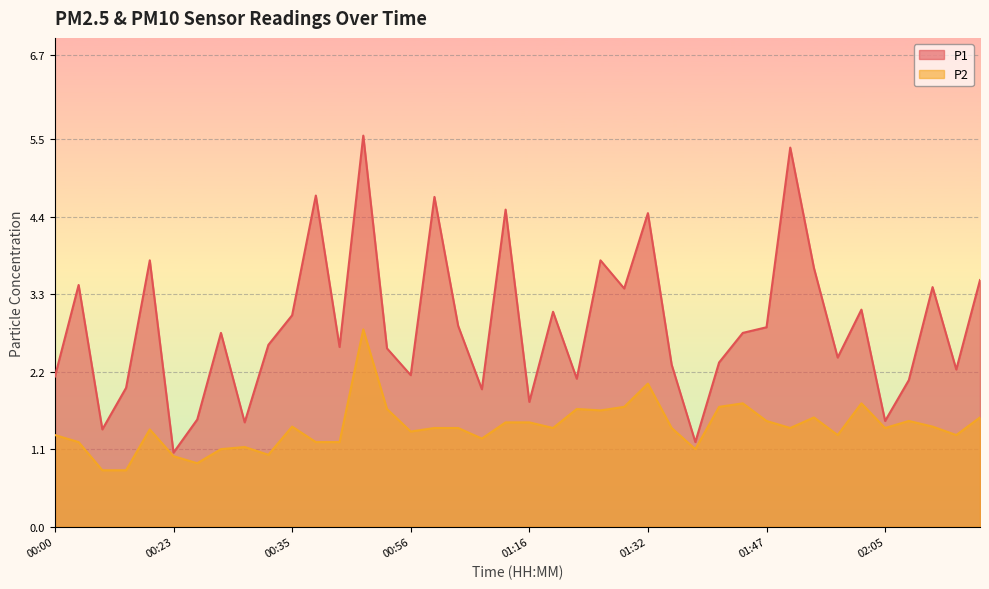

Which series has the widest spread of values?

P1